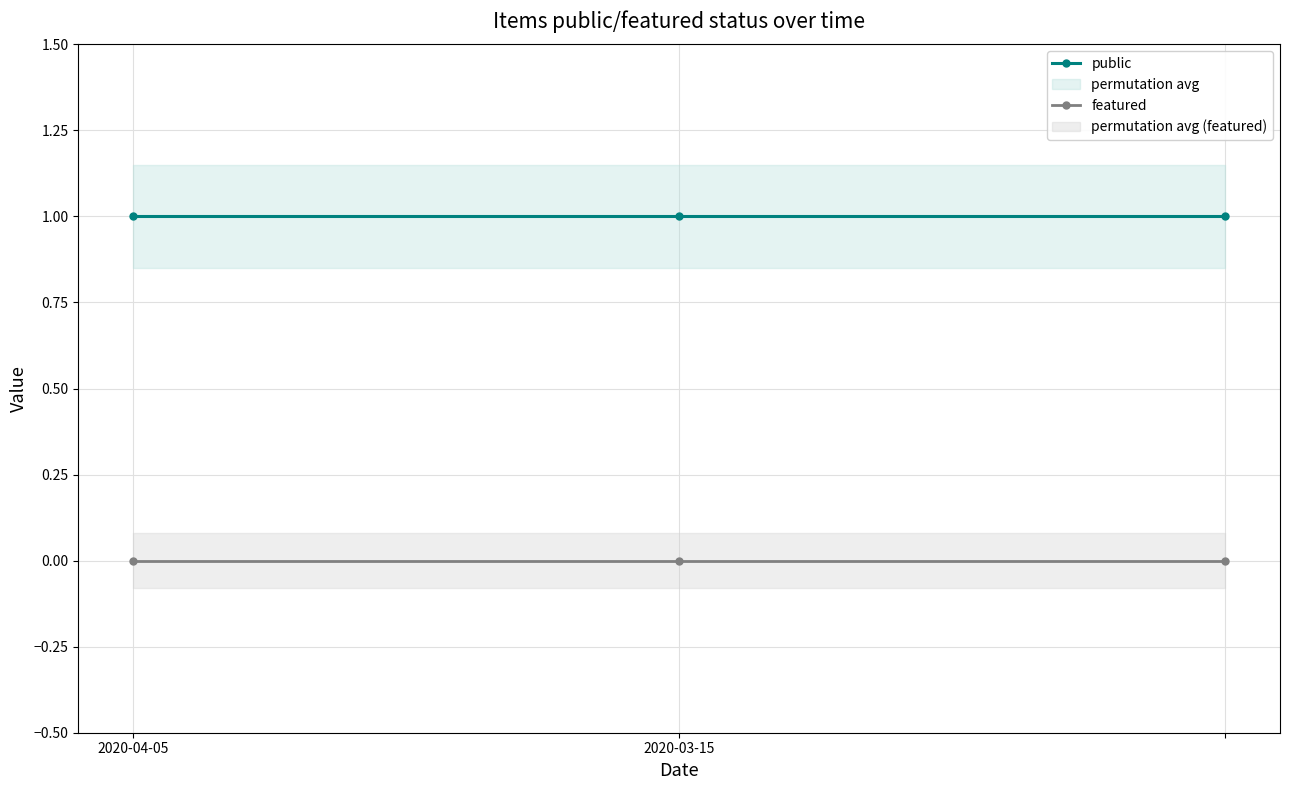

Does the chart display data point markers on the line(s)?

Yes